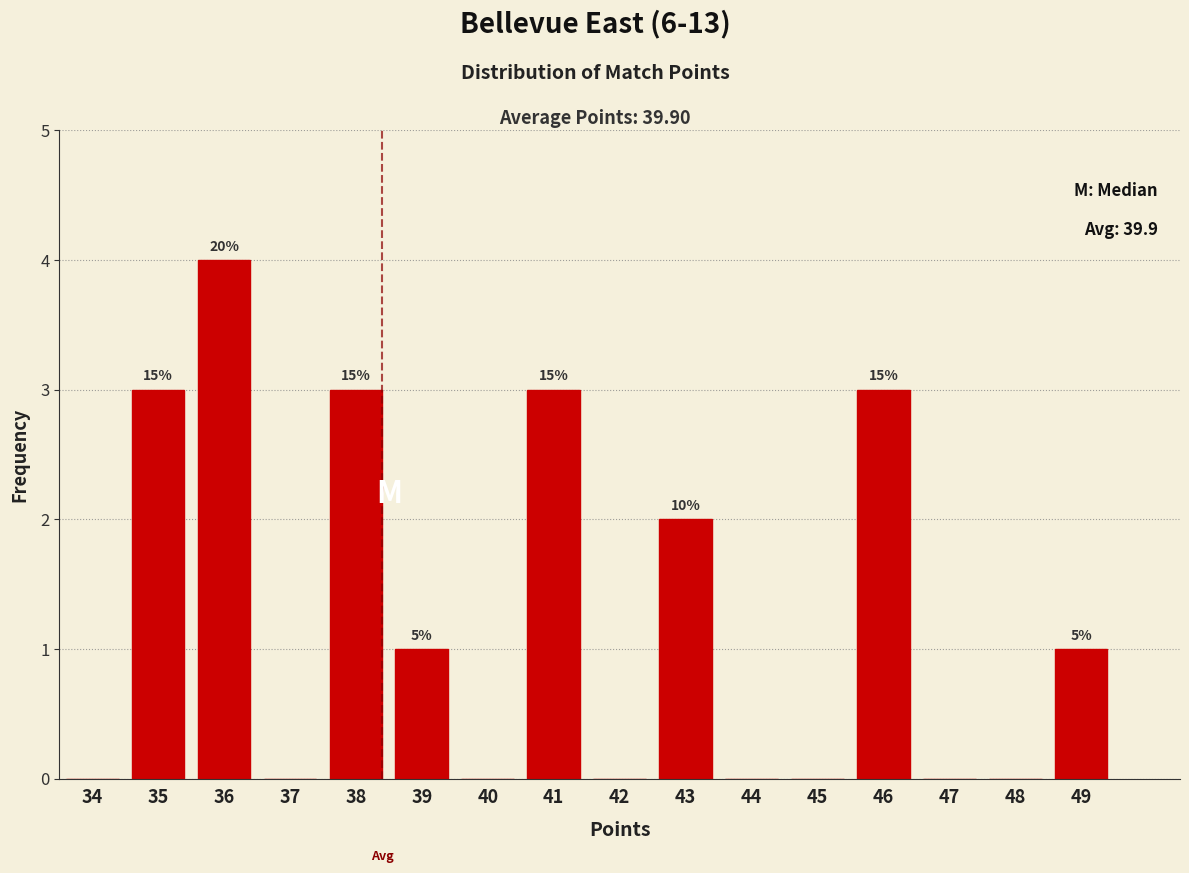

Are the bars horizontal?

No